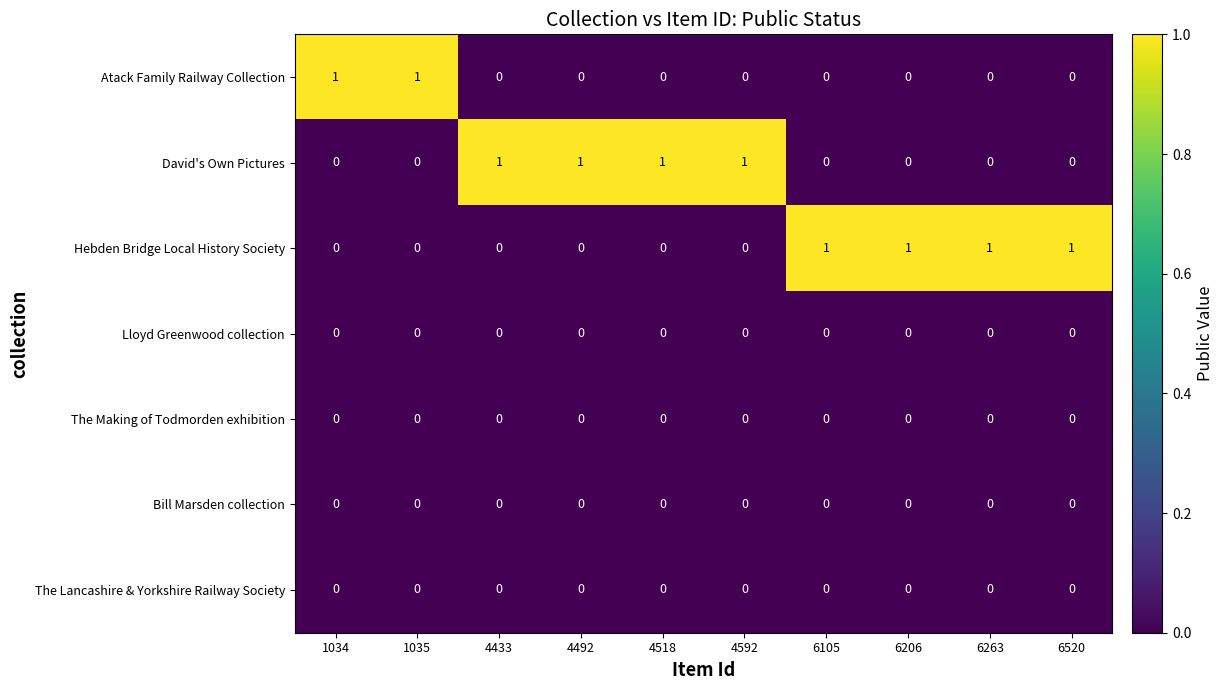

The Atack Family Railway Collection series shows 0 at 6520. True or false?

True